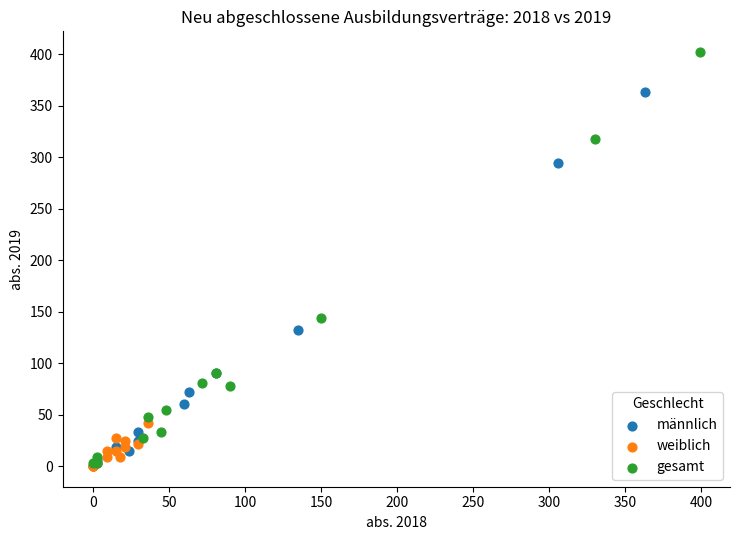

Which series has the largest Y range (max minus min)?

gesamt